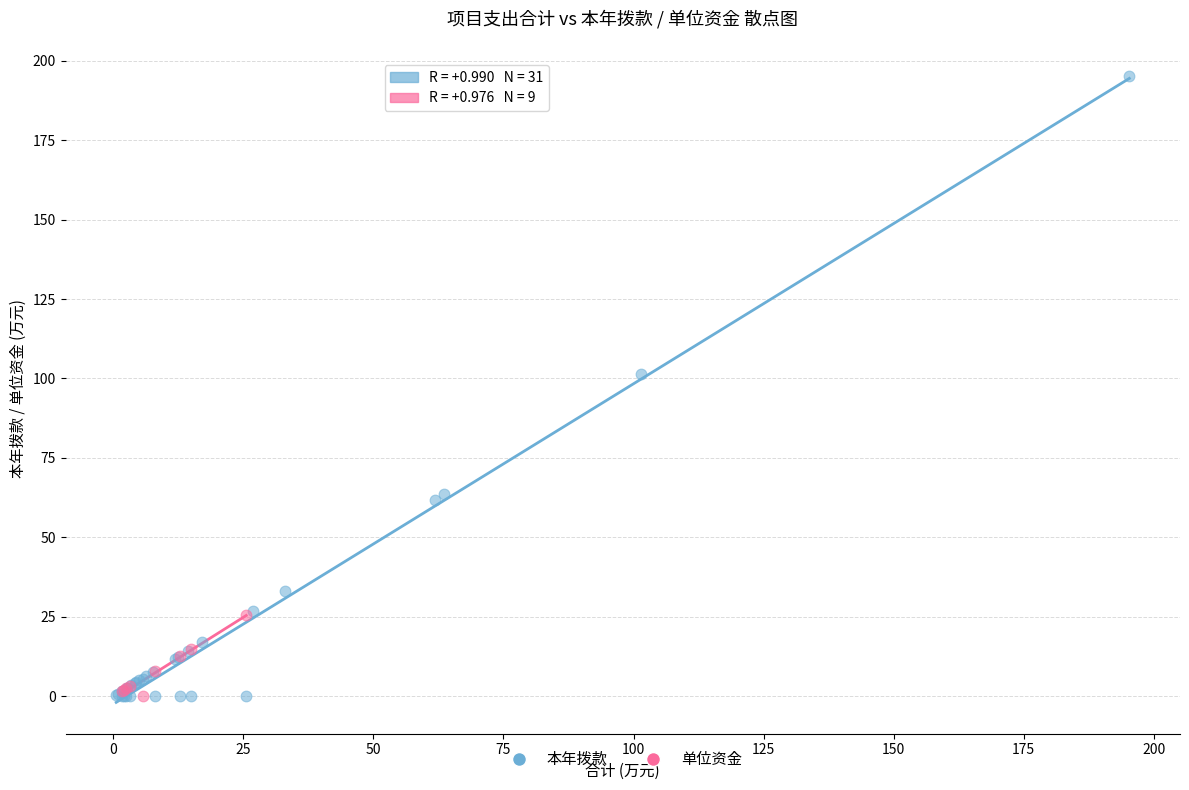

Which series has the widest spread of Y values?

本年拨款